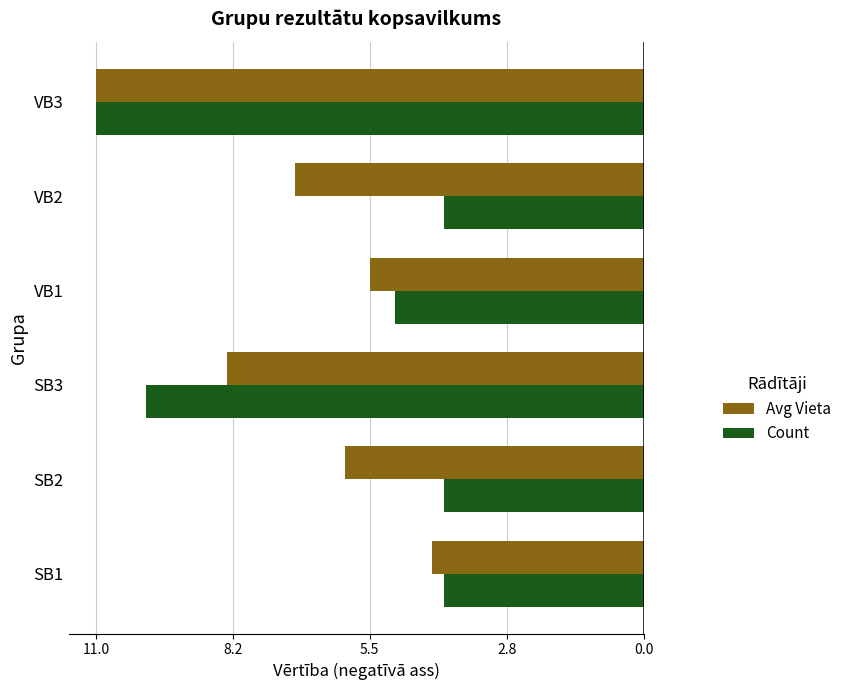

What are all the series names shown in the legend?

Avg Vieta, Count